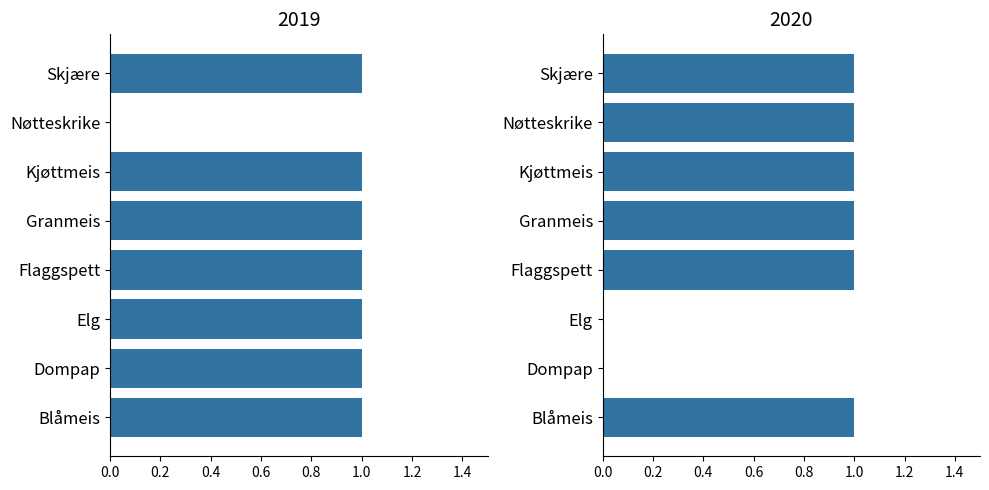

How many series are shown in this chart?

2